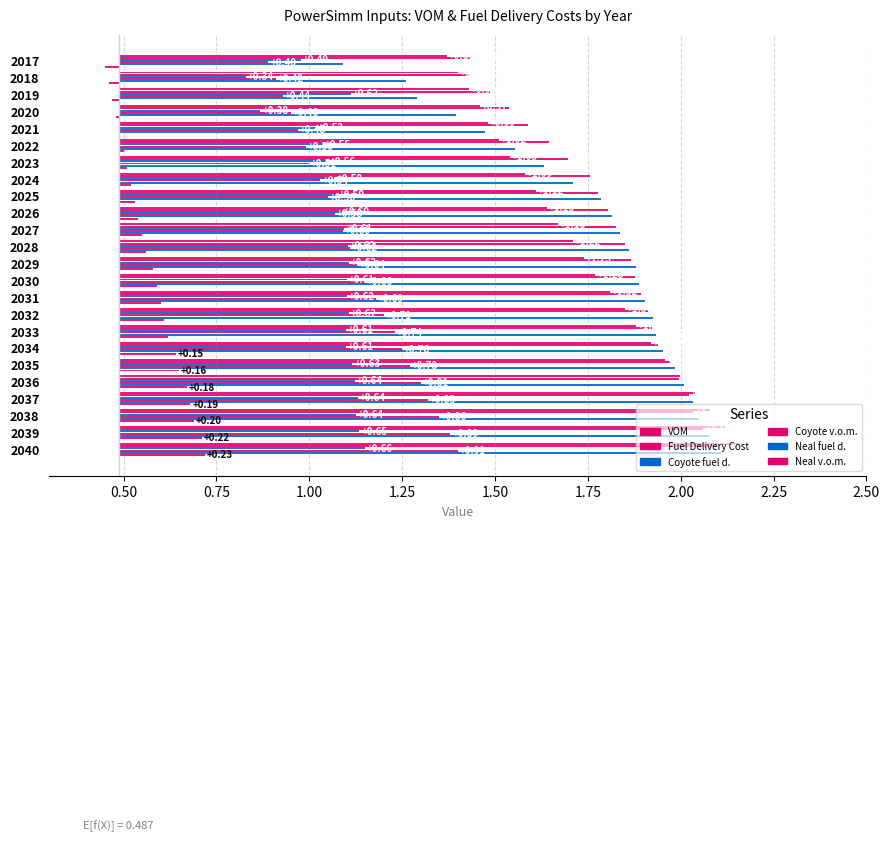

What is the value of the Neal fuel d. bar at the 23rd from the left?

2.1